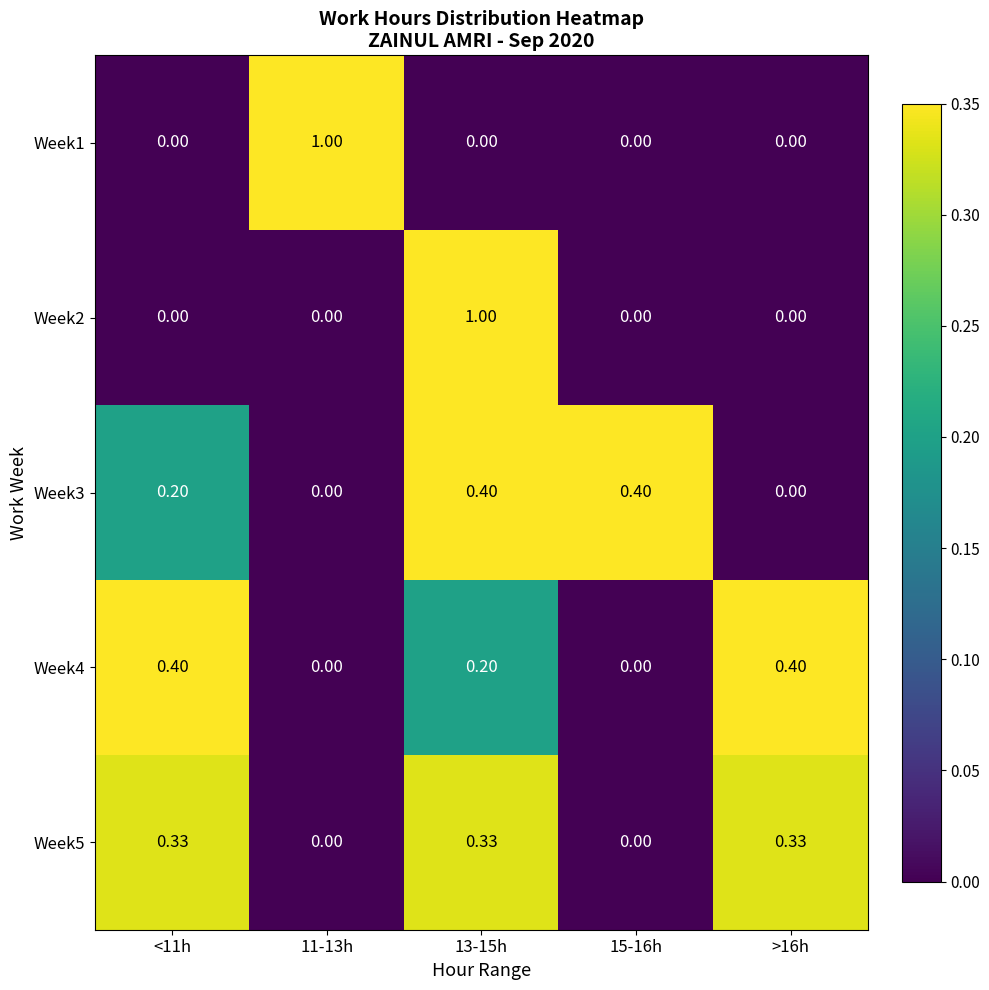

Is the value of Week5 at 15-16h greater than the value of Week4 at 13-15h?

No